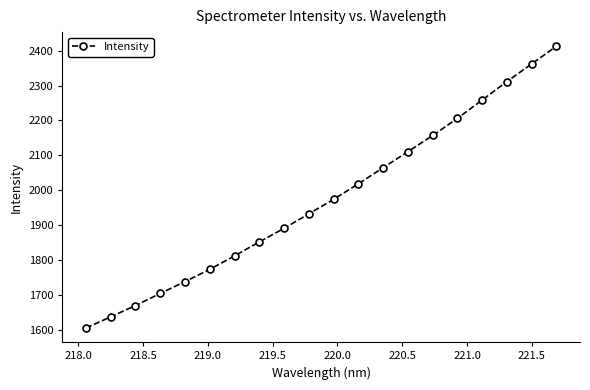

True or false: the data has more than 1 interior local peaks.

False